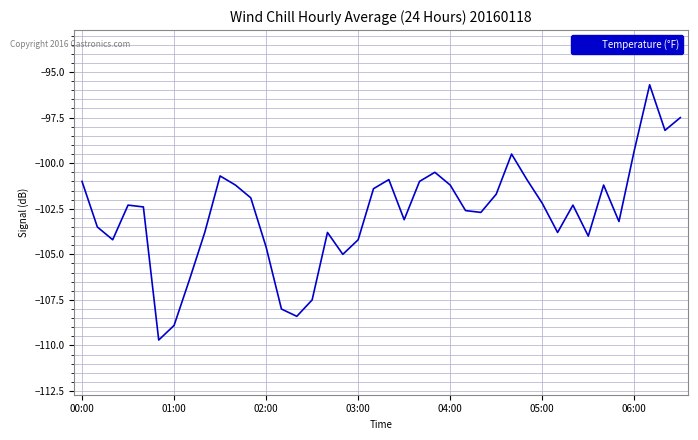

What is the difference between the maximum and minimum values?

14.0